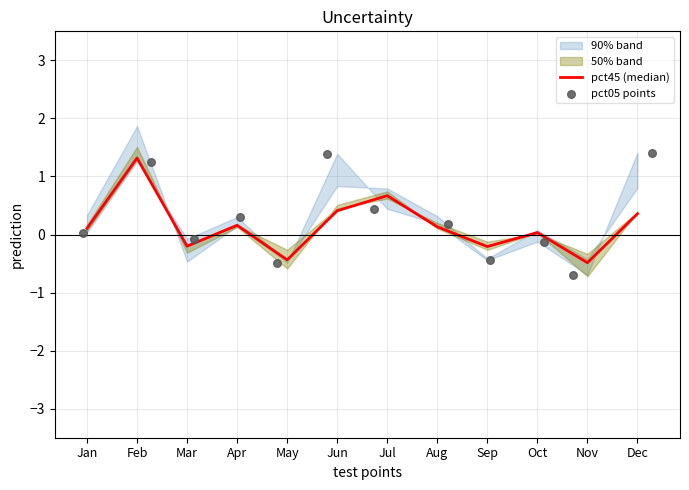

Which series has the largest total across all categories?

pct05 points